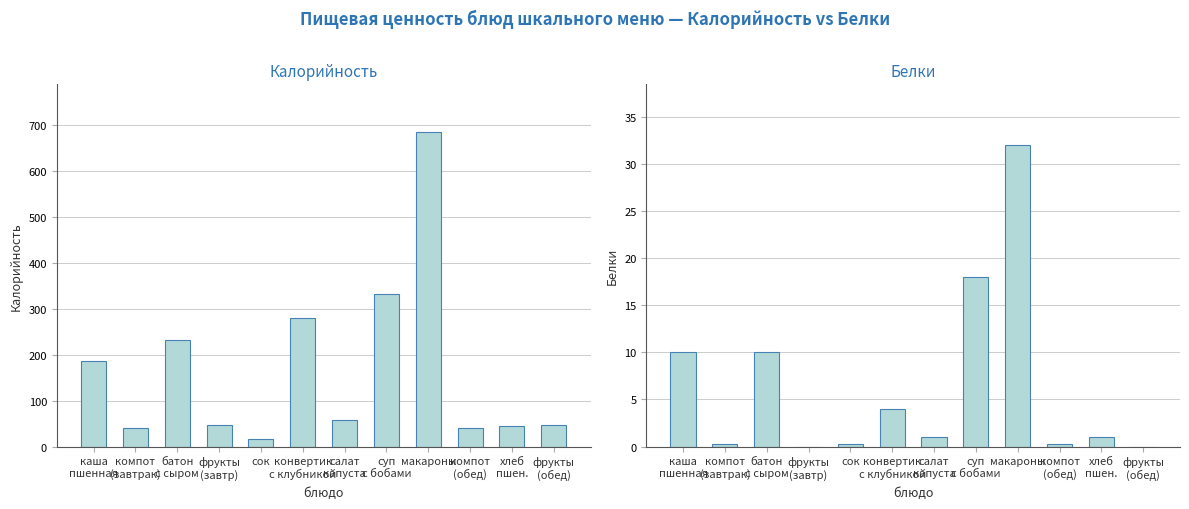

List the labels in order of Белки value, smallest first.

фрукты
(завтр), фрукты
(обед), компот
(завтрак), сок, компот
(обед), салат
капуста, хлеб
пшен., конвертик
с клубникой, каша
пшенная, батон
с сыром, суп
с бобами, макароны